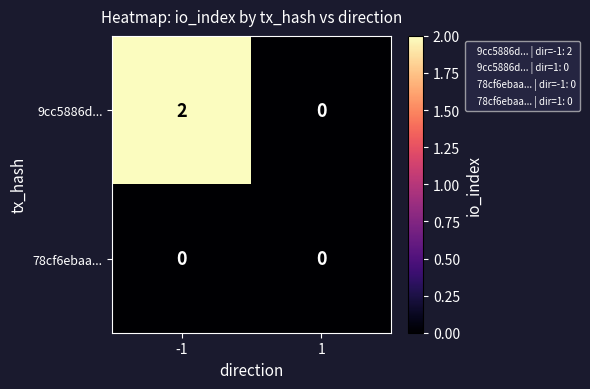

Which series has the largest total across all categories?

9cc5886d...